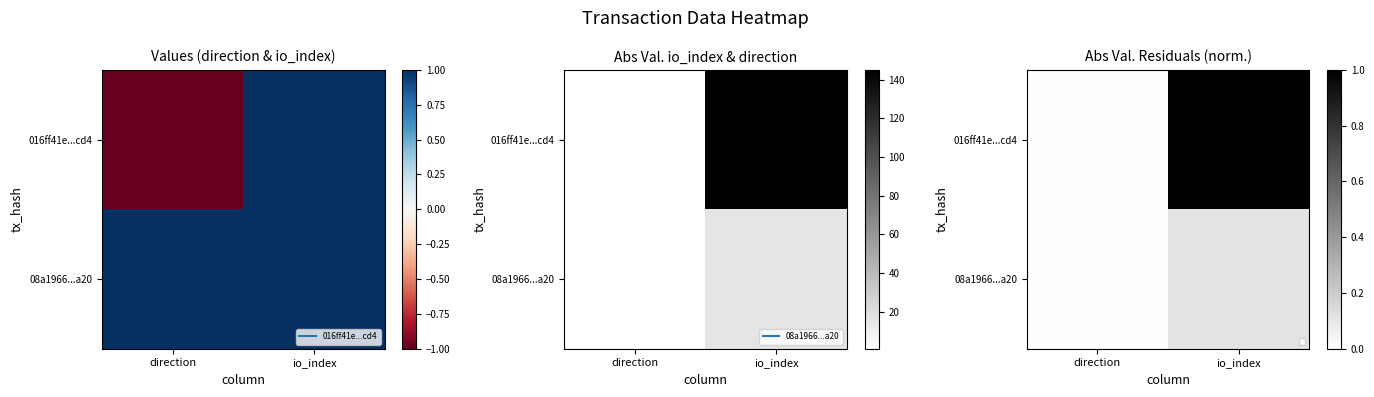

Which series has the largest range (max minus min)?

016ff41e...cd4